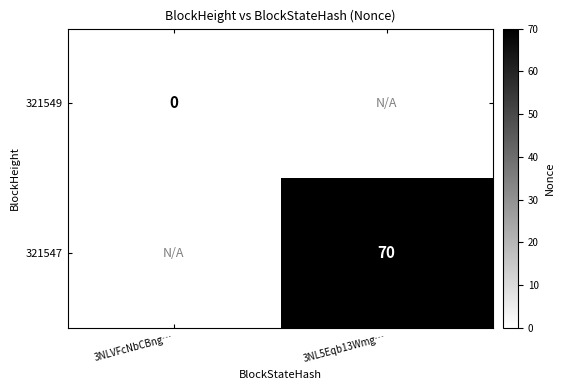

Is it true that 321547 equals 70 at 3NL5Eqb13Wmg…?

True